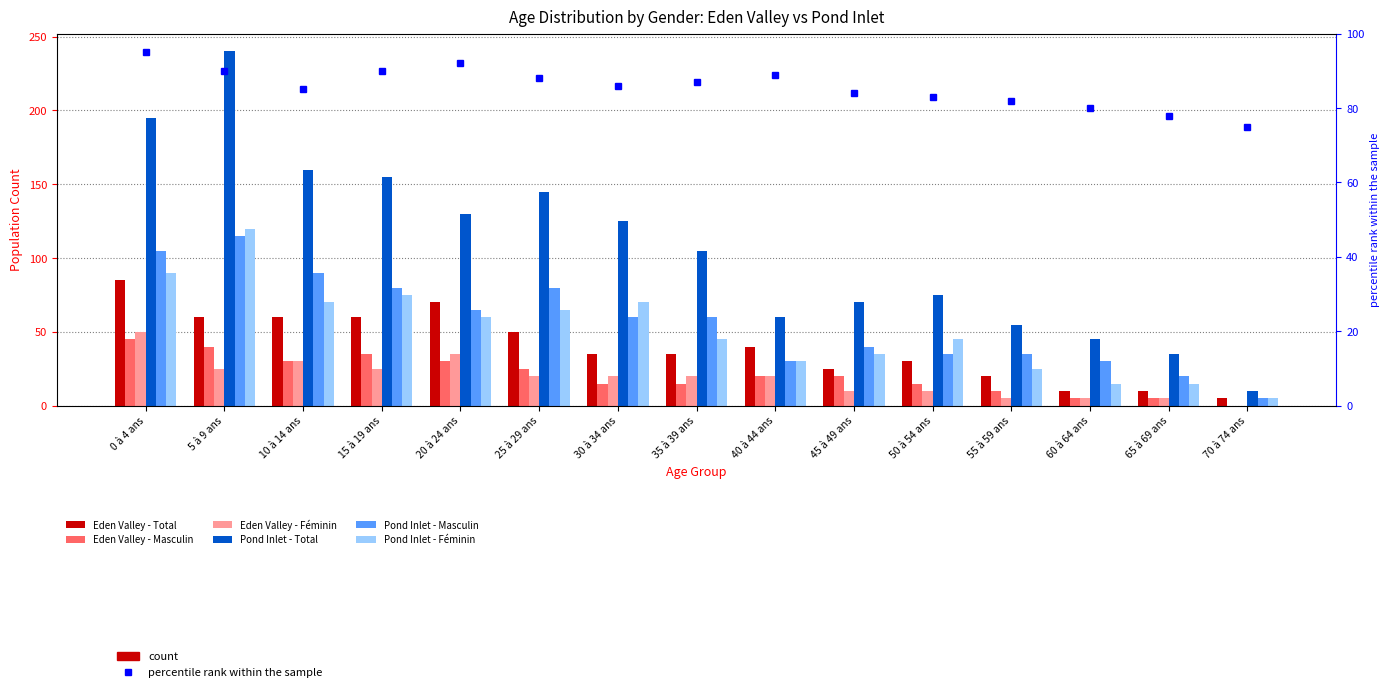

Is the value of Pond Inlet - Total at 35 à 39 ans greater than the value of Eden Valley - Masculin at 45 à 49 ans?

Yes